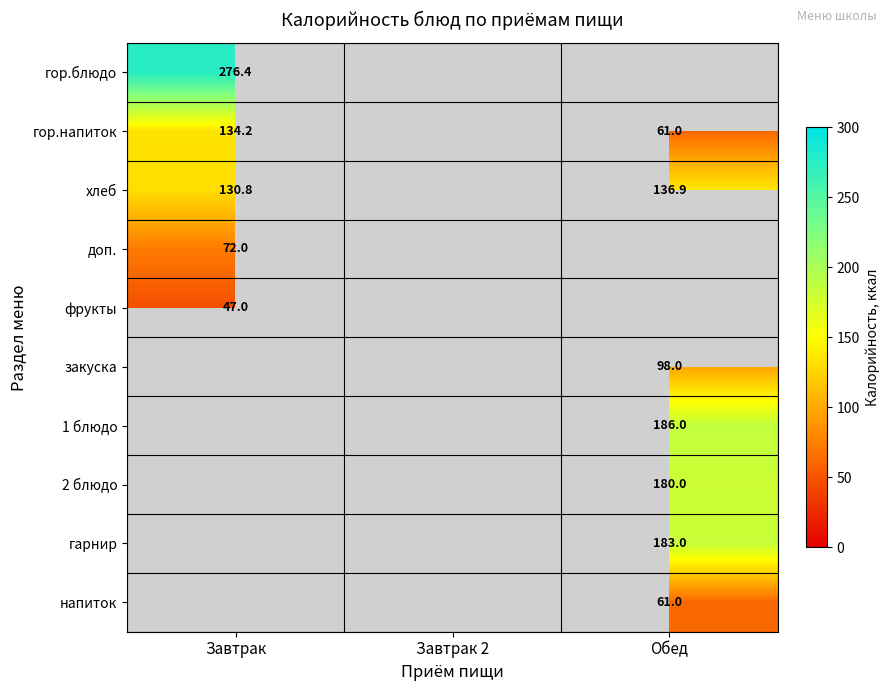

The гор.блюдо series shows 276.4 at Завтрак. True or false?

True